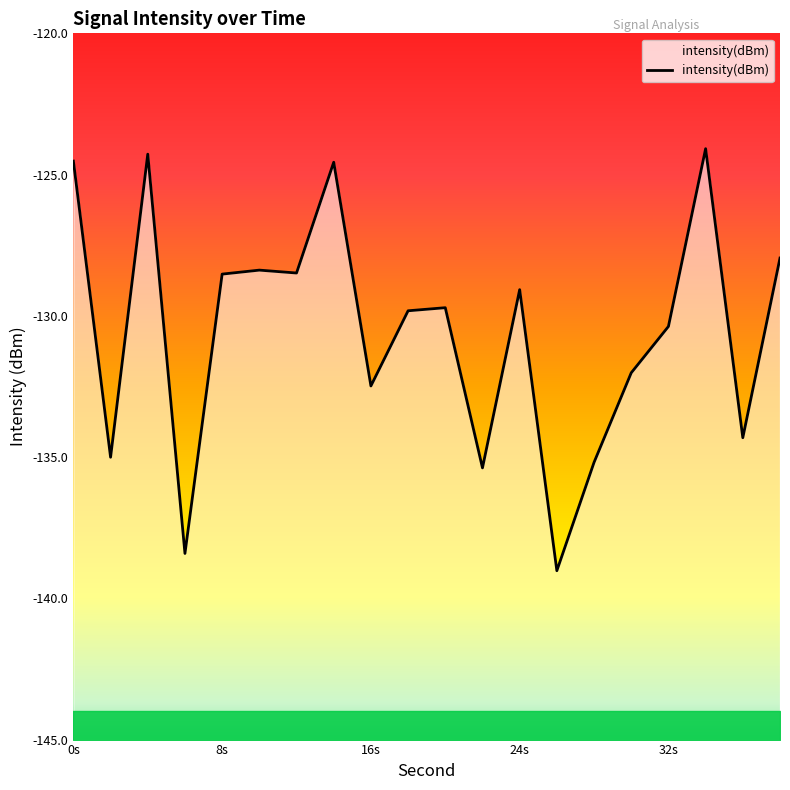

At which category does the data reach its first local valley?

2